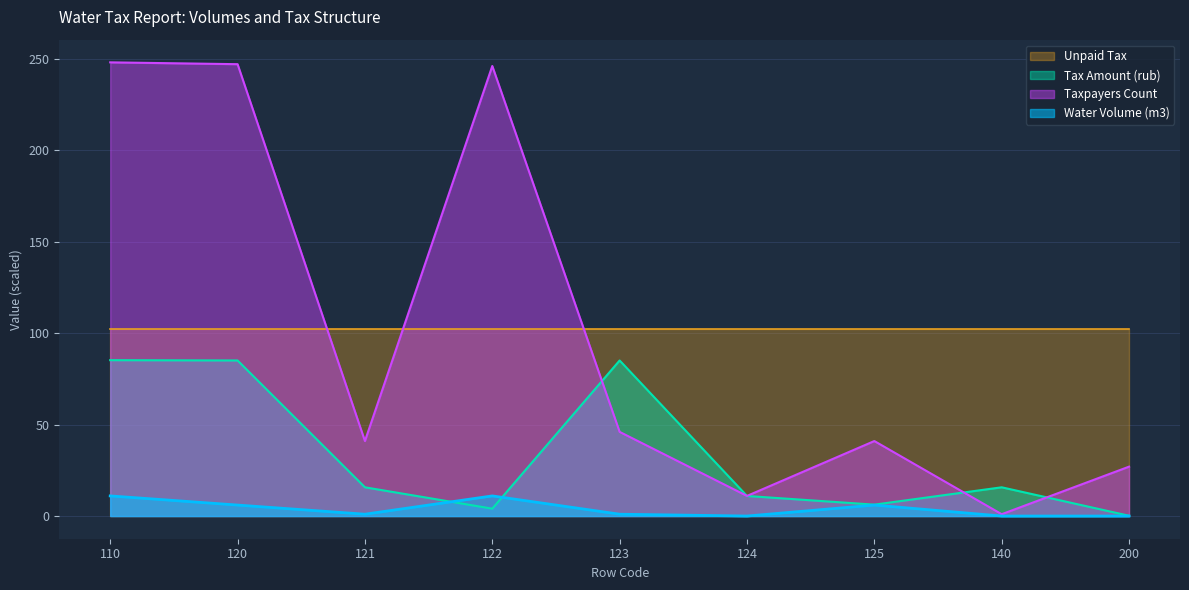

What is the value of the Tax Amount (rub) point at the 2nd from the left?

85.0